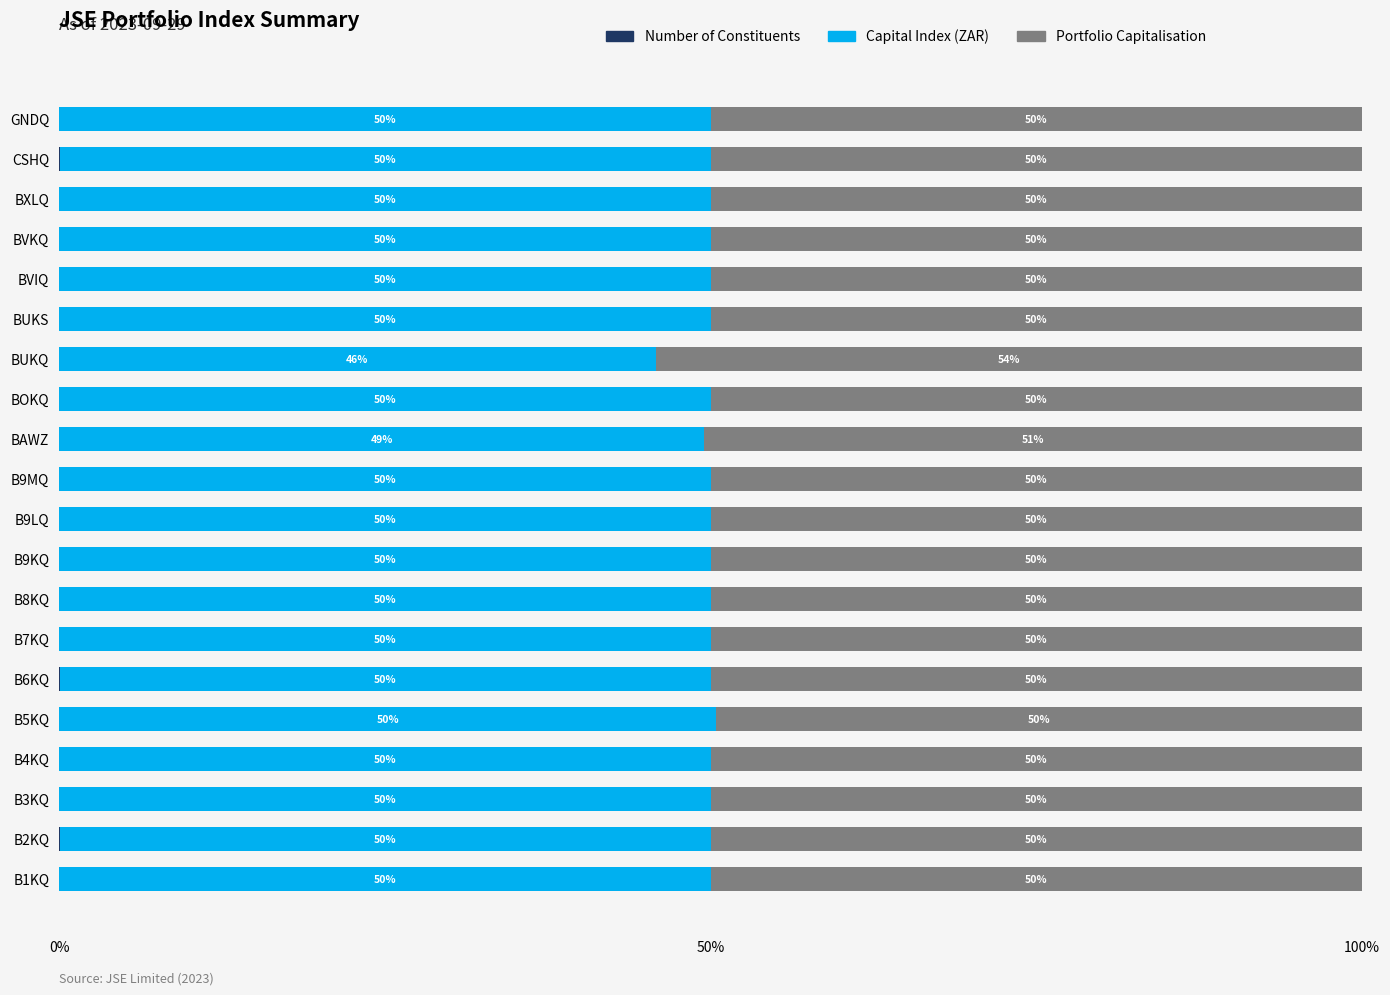

What is the total value across all series at B4KQ?

100.0